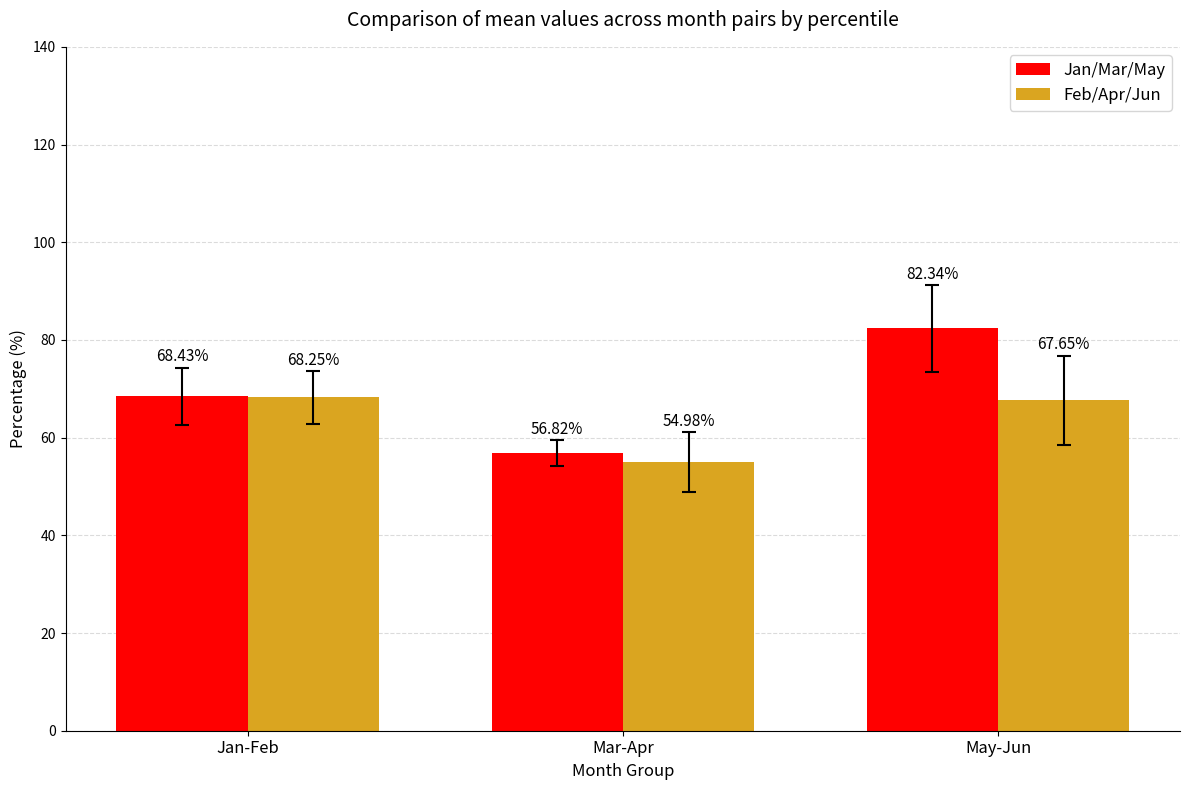

Which category has the lowest value in the Jan/Mar/May series?

Mar-Apr